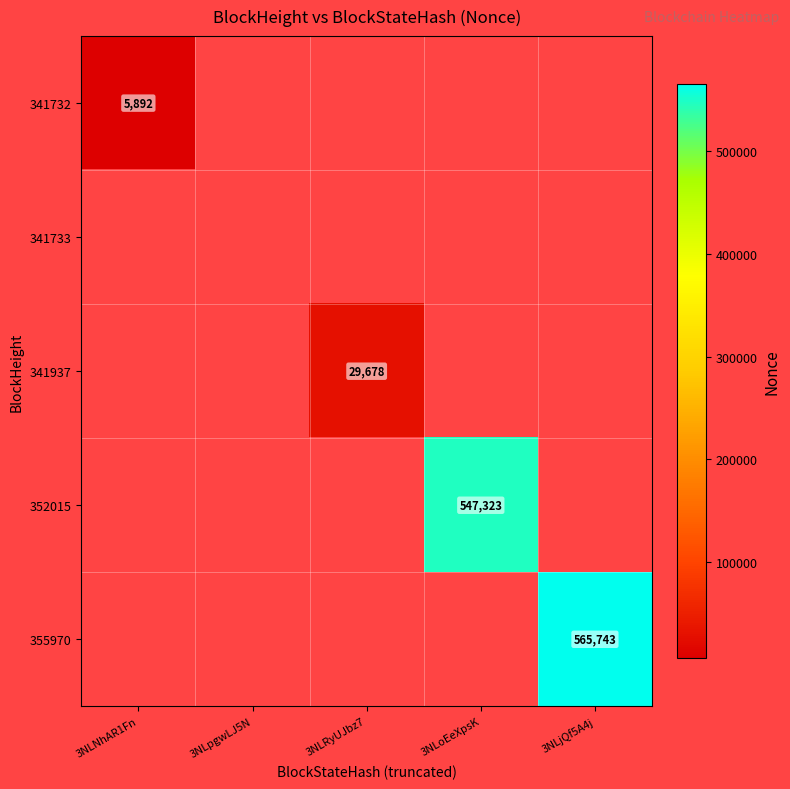

True or false: 352015 has a value of 547323 at 3NLoEeXpsK.

True